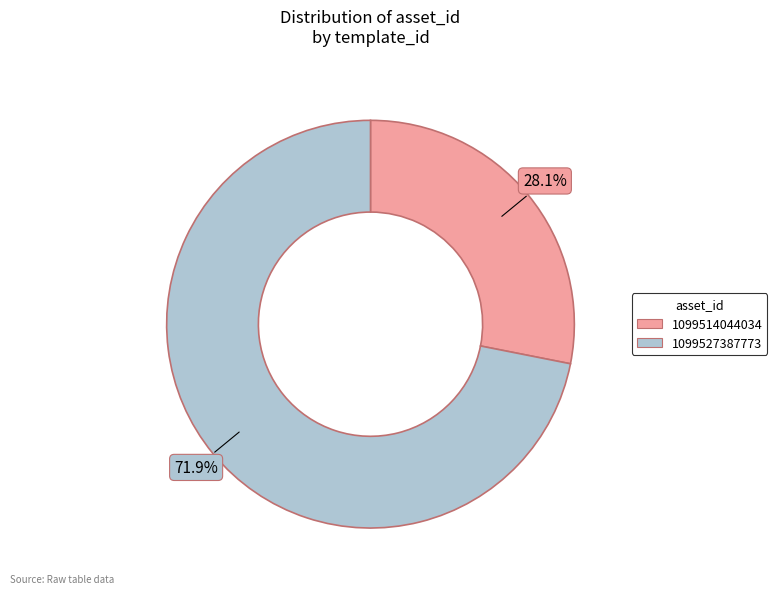

Is it true that 1099527387773 is 80% of the pie?

False